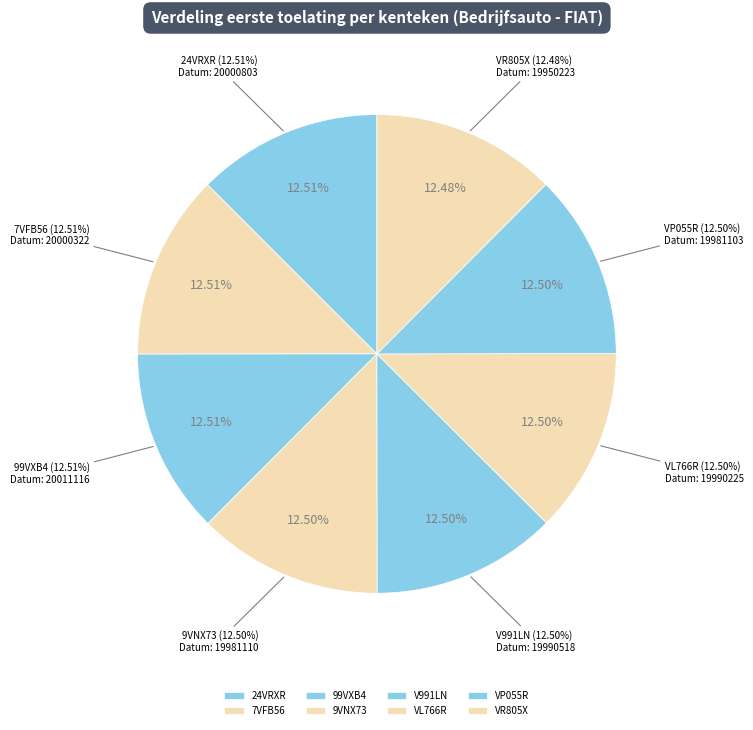

To the nearest percent, what portion does 99VXB4 represent?

13%